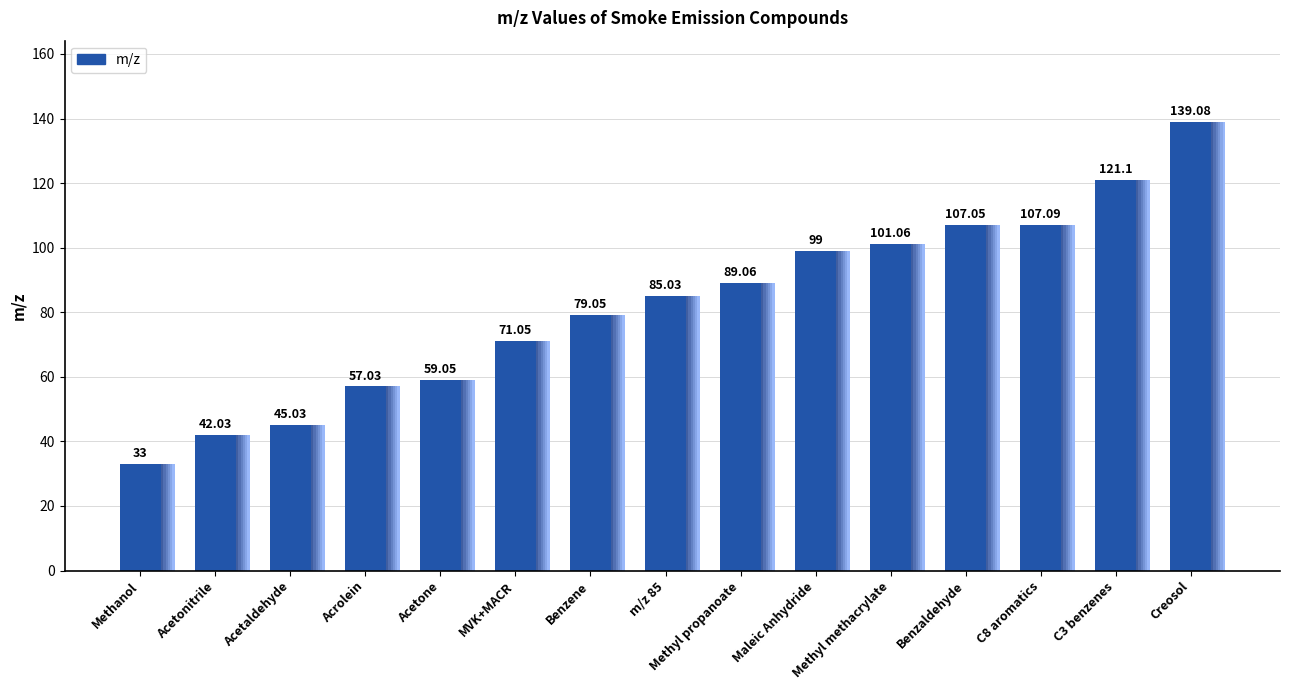

The chart shows a value of 79.0 at Benzene. True or false?

True